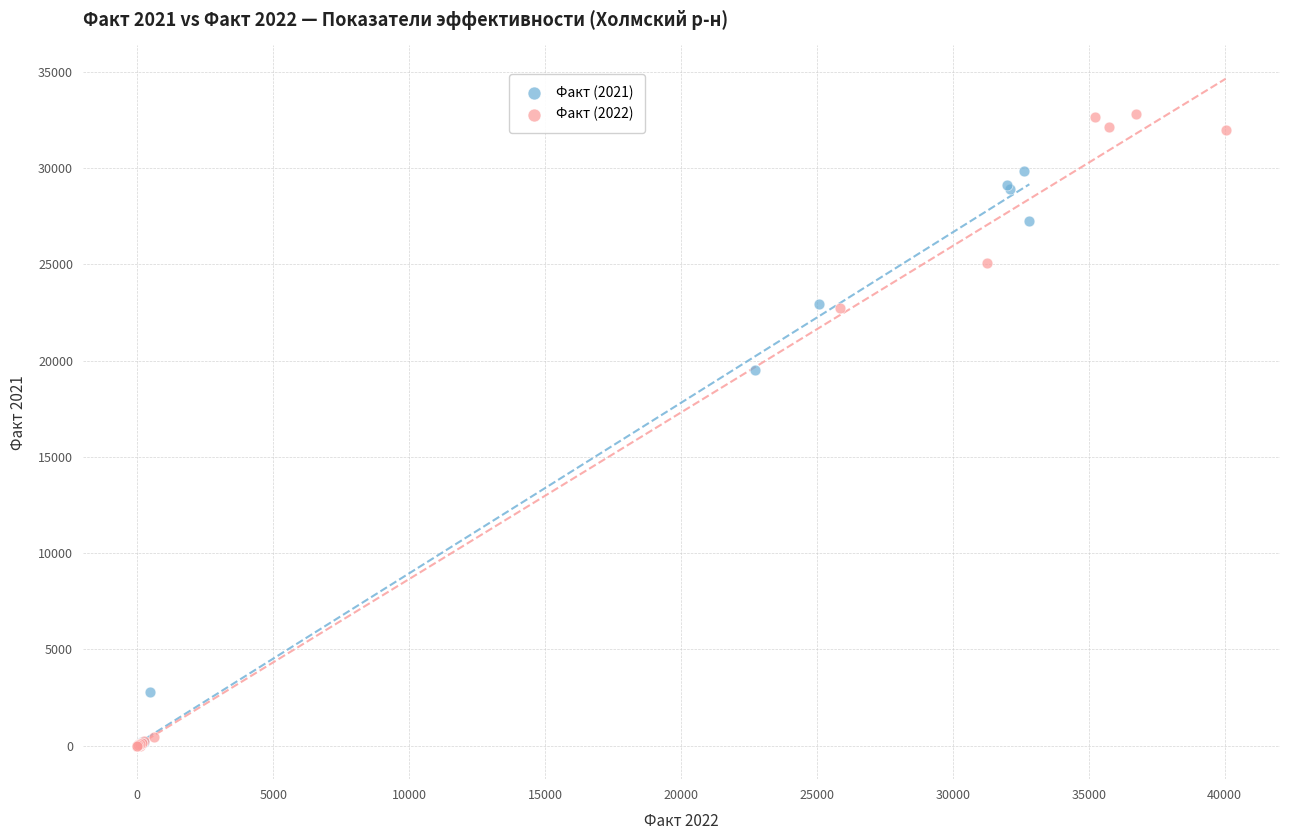

Which series has the widest spread of Y values?

Факт (2022)